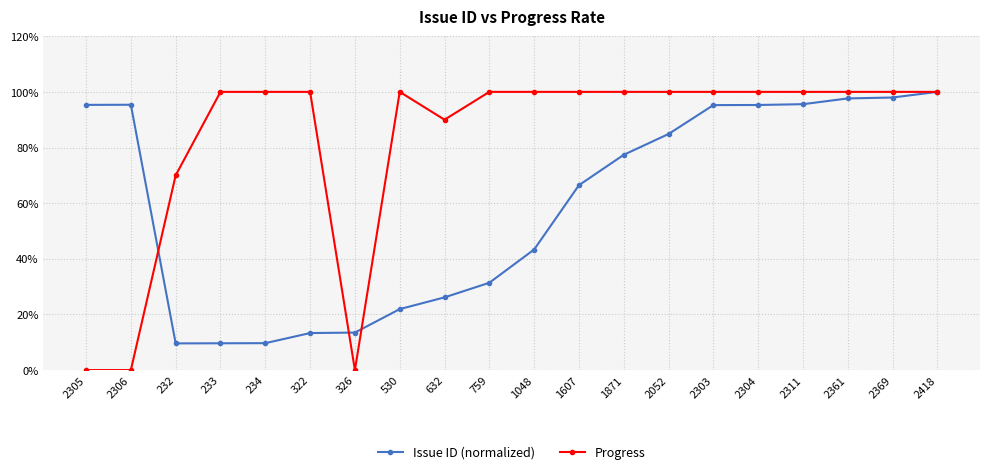

Does the chart have visible grid lines?

Yes